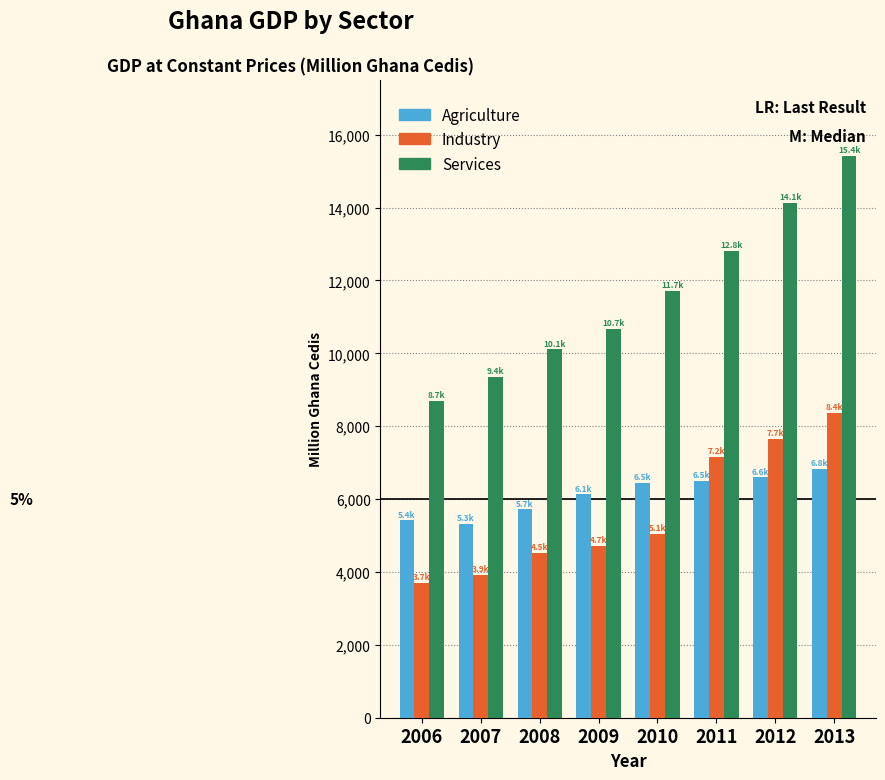

Read the Industry value at 2011.

7157.1